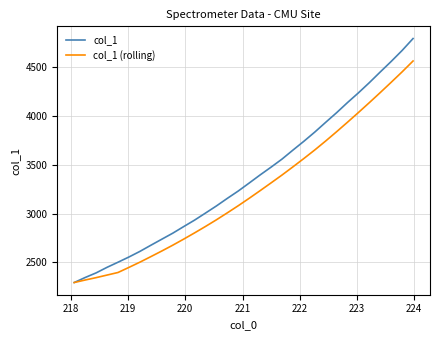

Which series has the largest range (max minus min)?

col_1